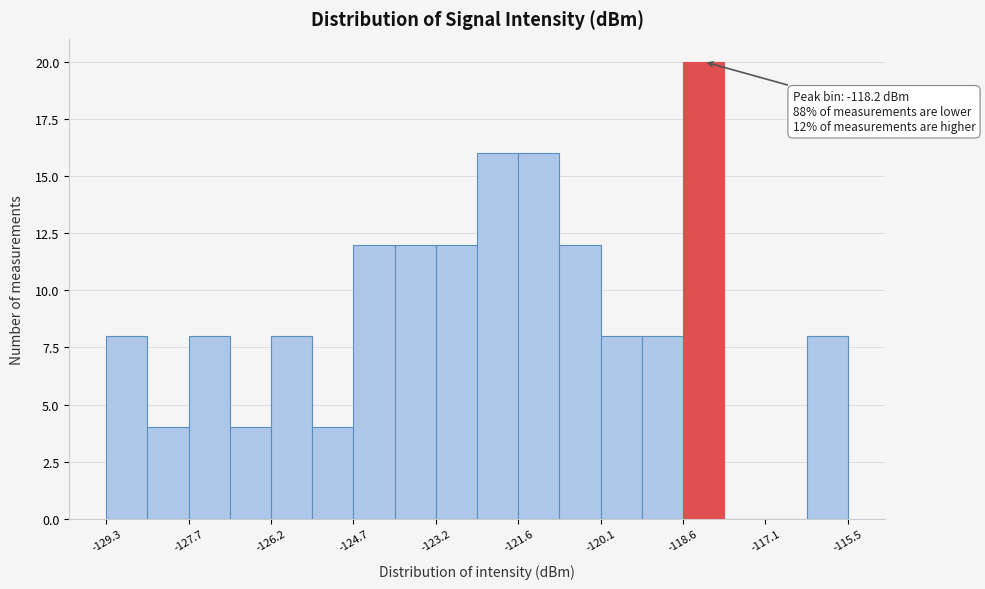

Read against the x-axis, roughly where is the centre of the tallest bar?

-118.2